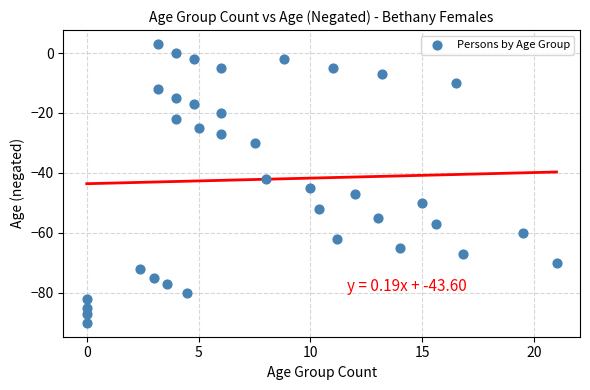

What is the range of Y values (max minus min)?

93